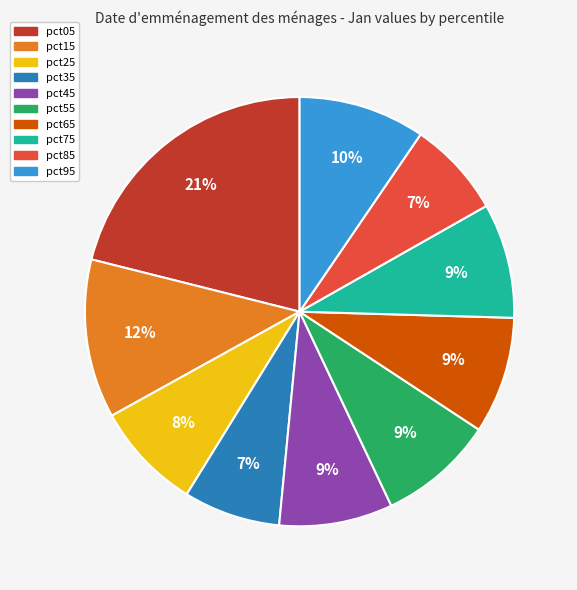

To the nearest percent, what portion does pct85 represent?

7%